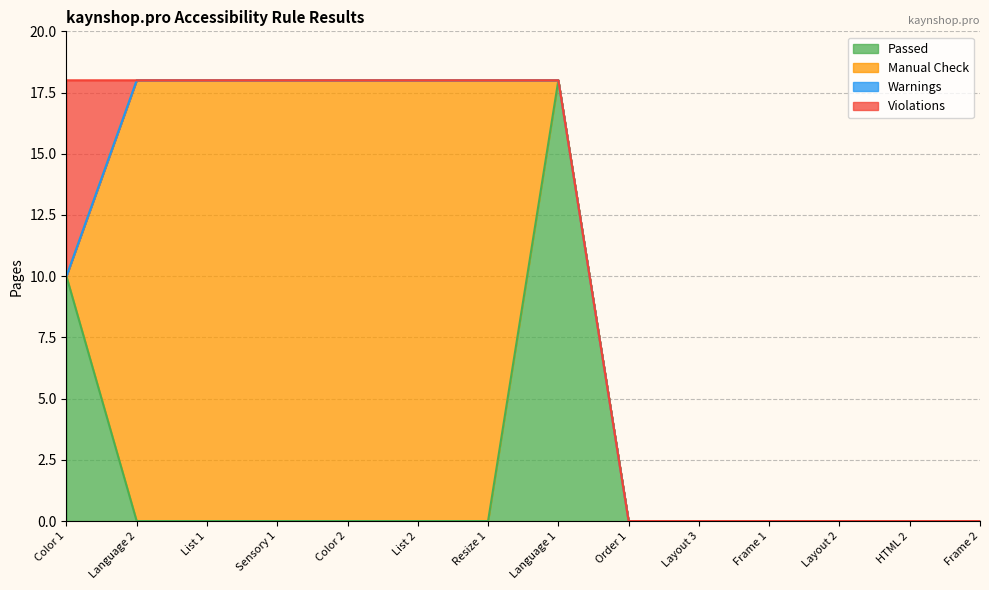

How many intersections are there between Manual Check and Violations?

1